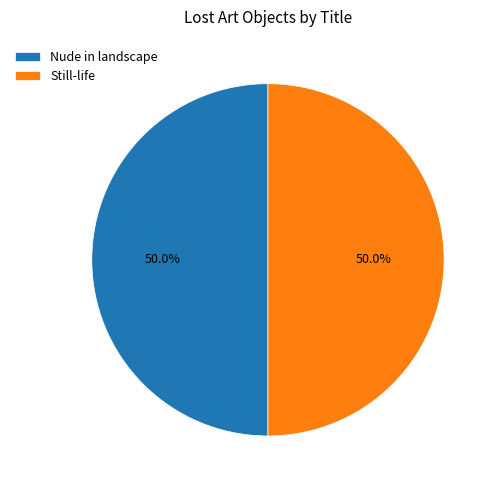

Approximately how many times larger is the value at Still-life compared to Nude in landscape?

1.0